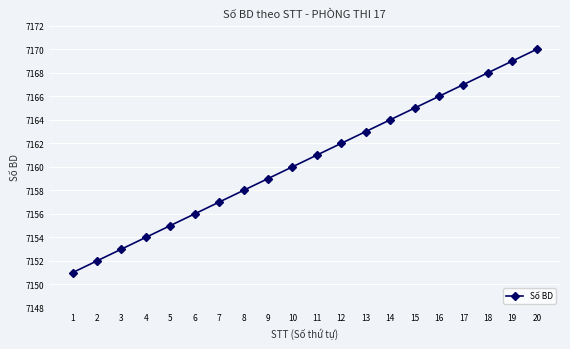

How many data points are less than 7161?

10